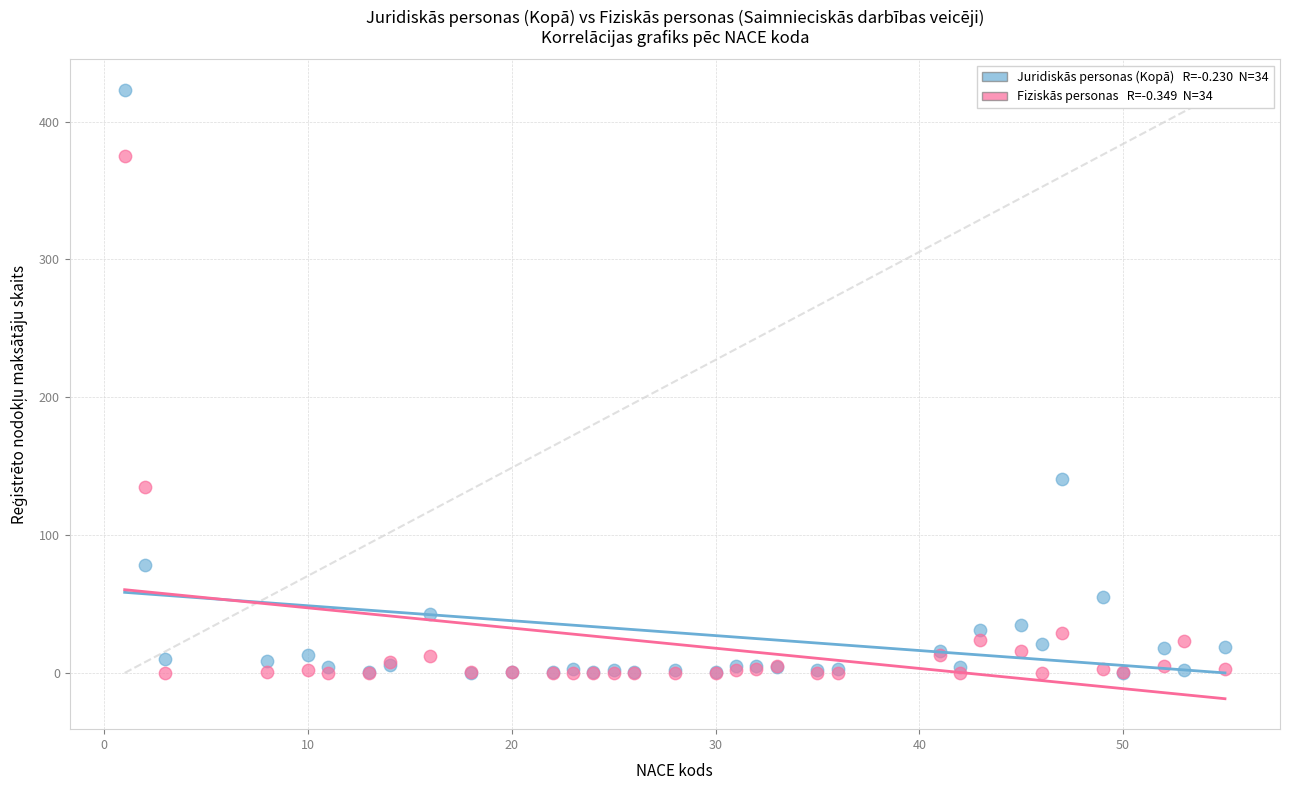

Across all series, what Y value is closest to 211?

141